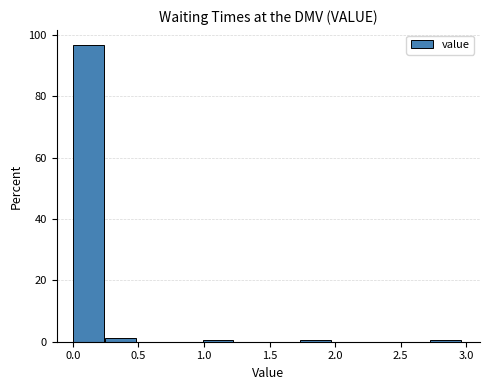

Reading left to right, list every bar in this chart as the range it spans on the x-axis followed by its height. Neither the bar edges nor the heights are printed on the chart, so give them approximately, as read against the axes.

0.00 to 0.25: 96
0.25 to 0.50: under 2
0.50 to 0.75: 0
0.75 to 1.00: 0
1.00 to 1.25: under 2
1.25 to 1.50: 0
1.50 to 1.75: 0
1.75 to 2.00: under 2
2.00 to 2.25: 0
2.25 to 2.50: 0
2.50 to 2.70: 0
2.70 to 2.95: under 2